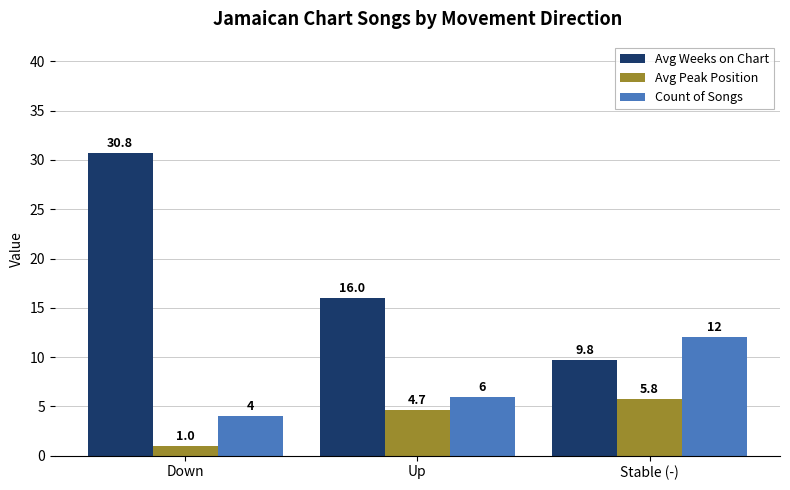

Is the value of Avg Peak Position at Up greater than the value of Count of Songs at Down?

Yes